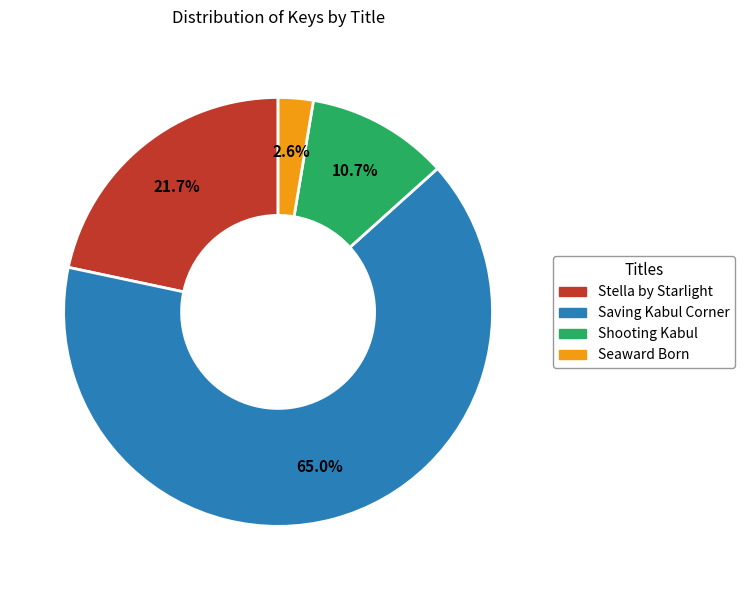

The Saving Kabul Corner slice represents 65% of the pie. True or false?

True